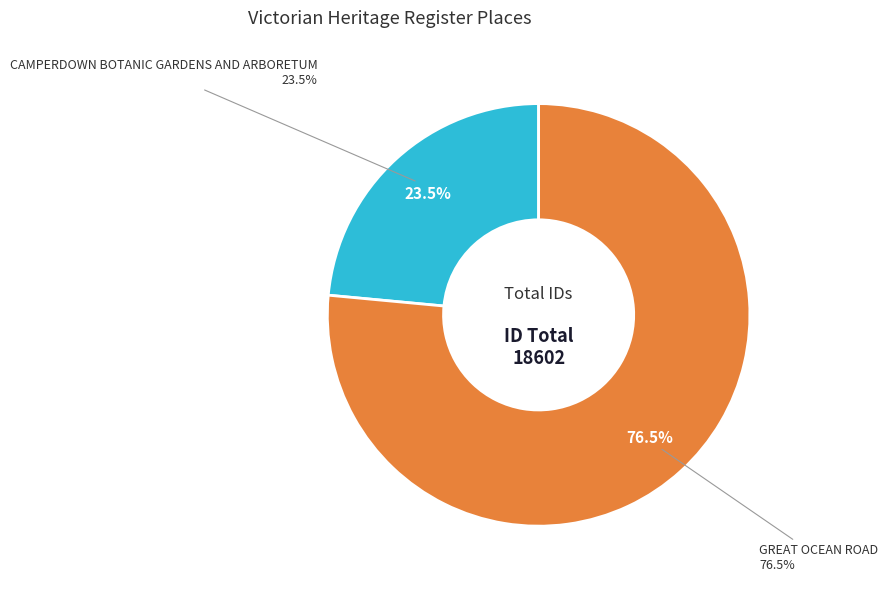

What is the change in value from CAMPERDOWN BOTANIC GARDENS AND ARBORETUM to GREAT OCEAN ROAD?

+9854